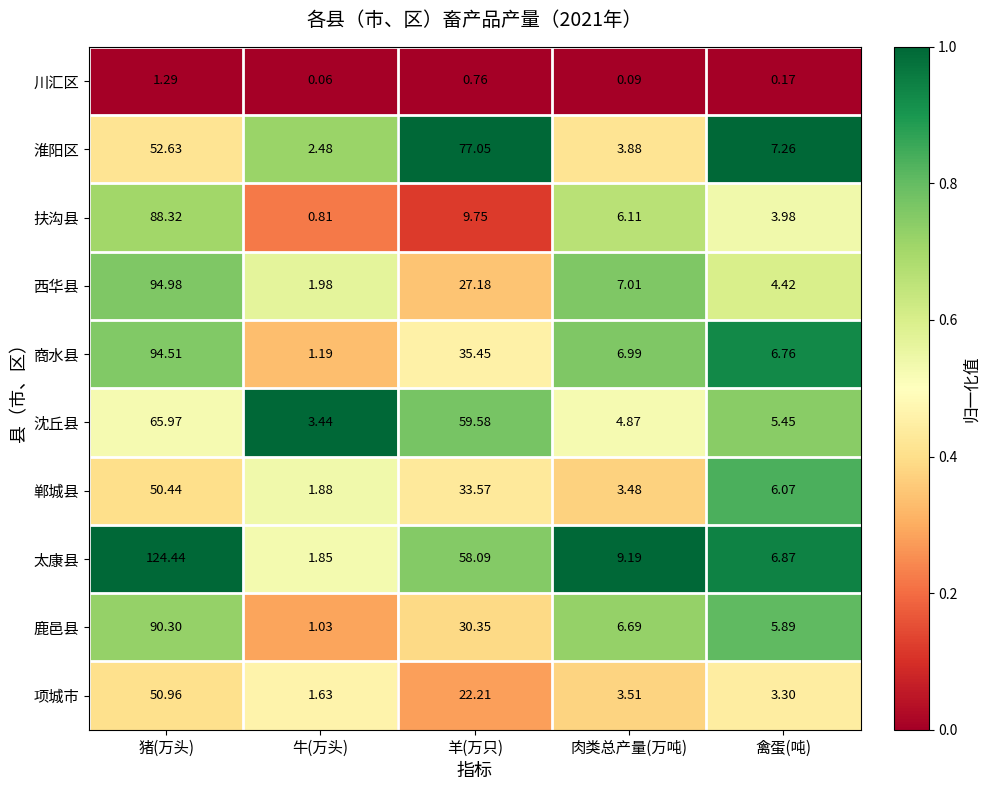

Between 肉类总产量(万吨) and 禽蛋(吨), which series saw the biggest shift?

淮阳区